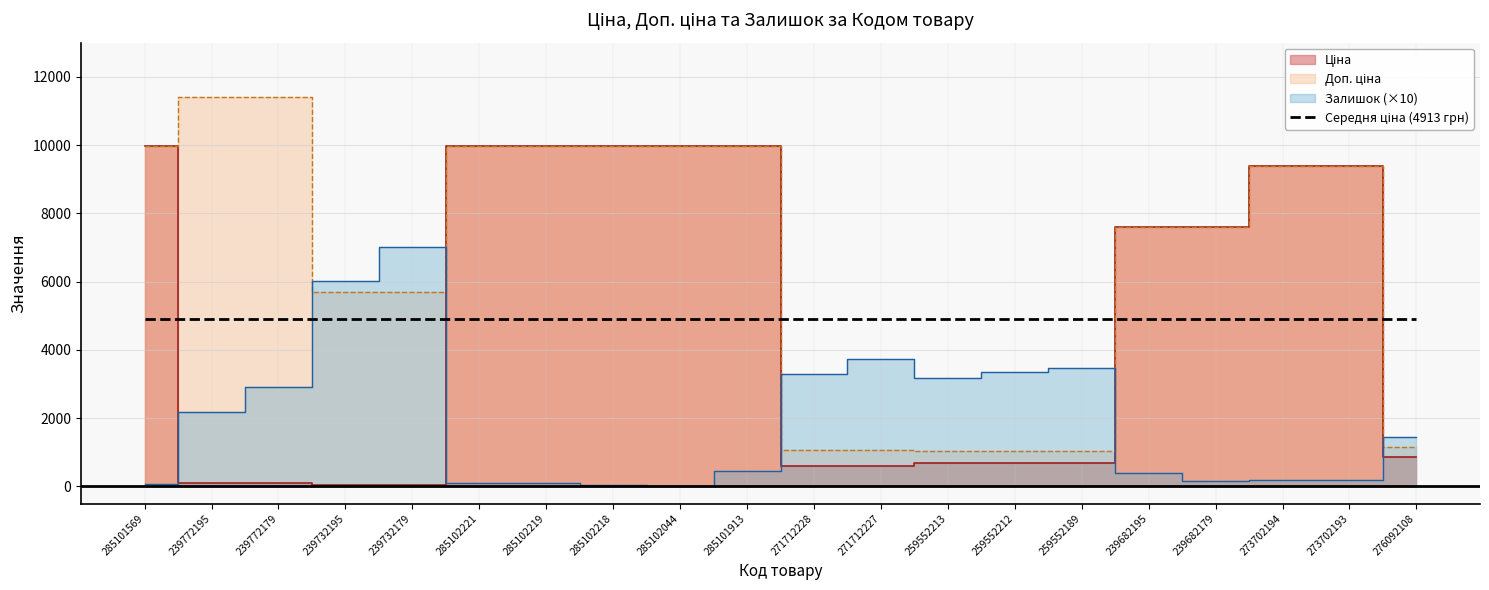

Which series has the largest range (max minus min)?

Доп. ціна